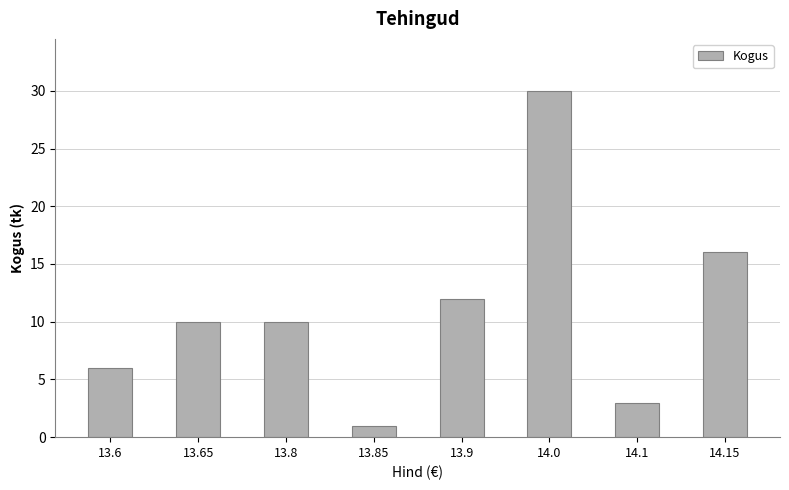

What is the average value?

11